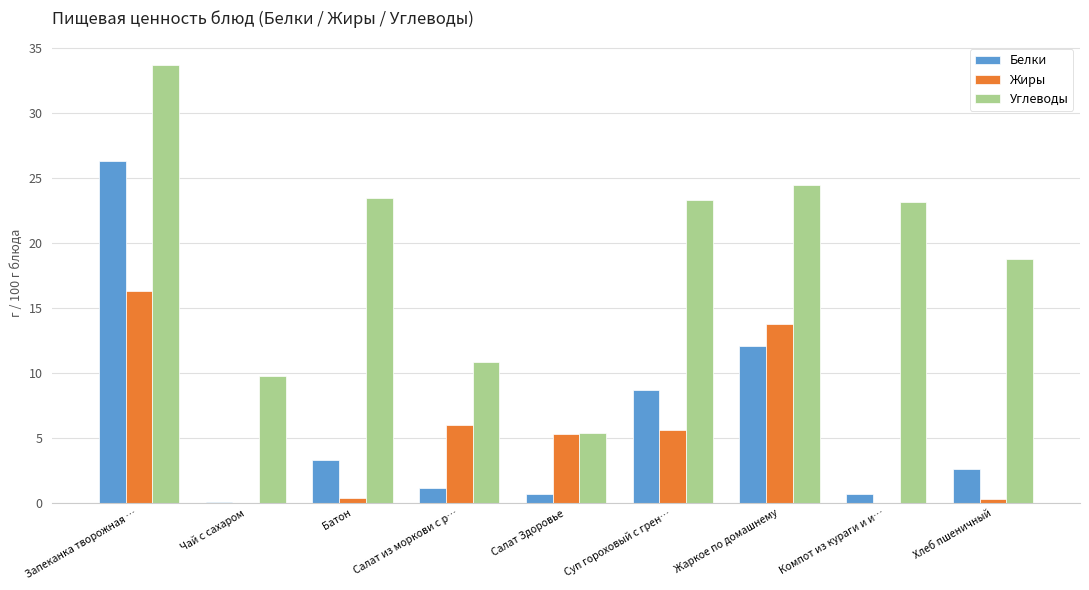

Which series has the largest total across all categories?

Углеводы